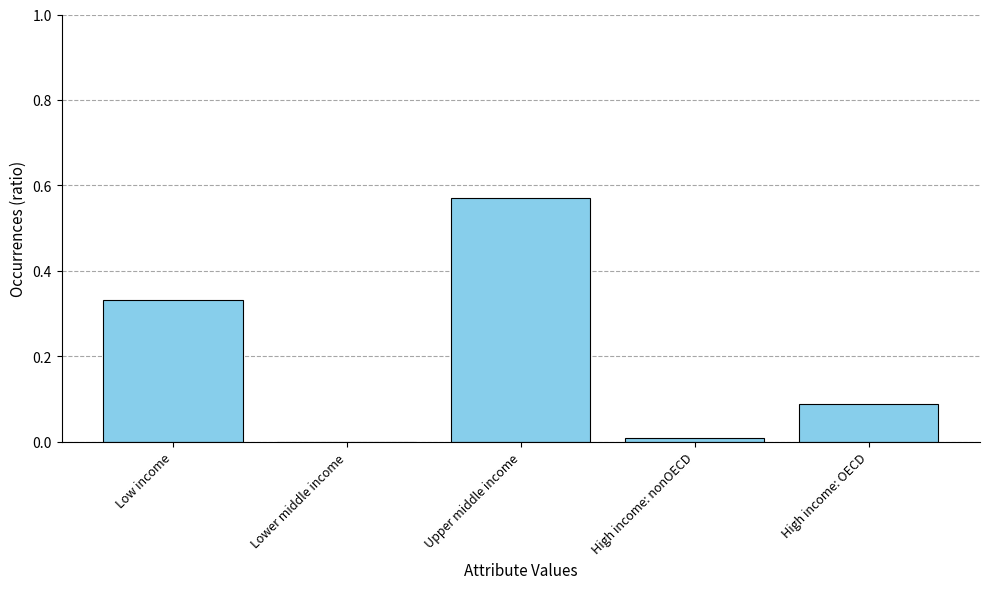

Which category has the highest value across all series?

Upper middle income